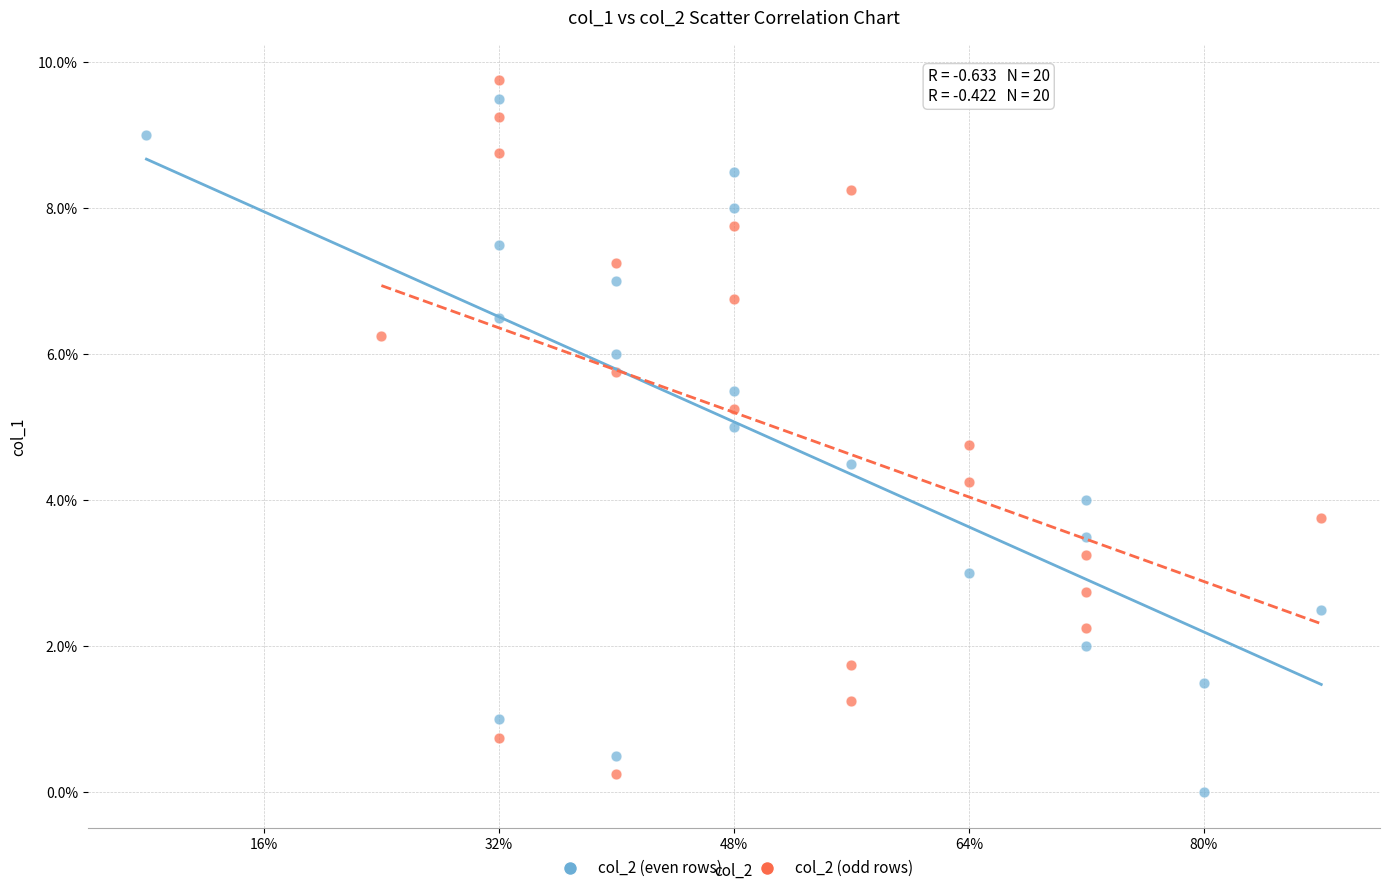

What are all the series names shown in the legend?

col_2 (even rows), col_2 (odd rows)